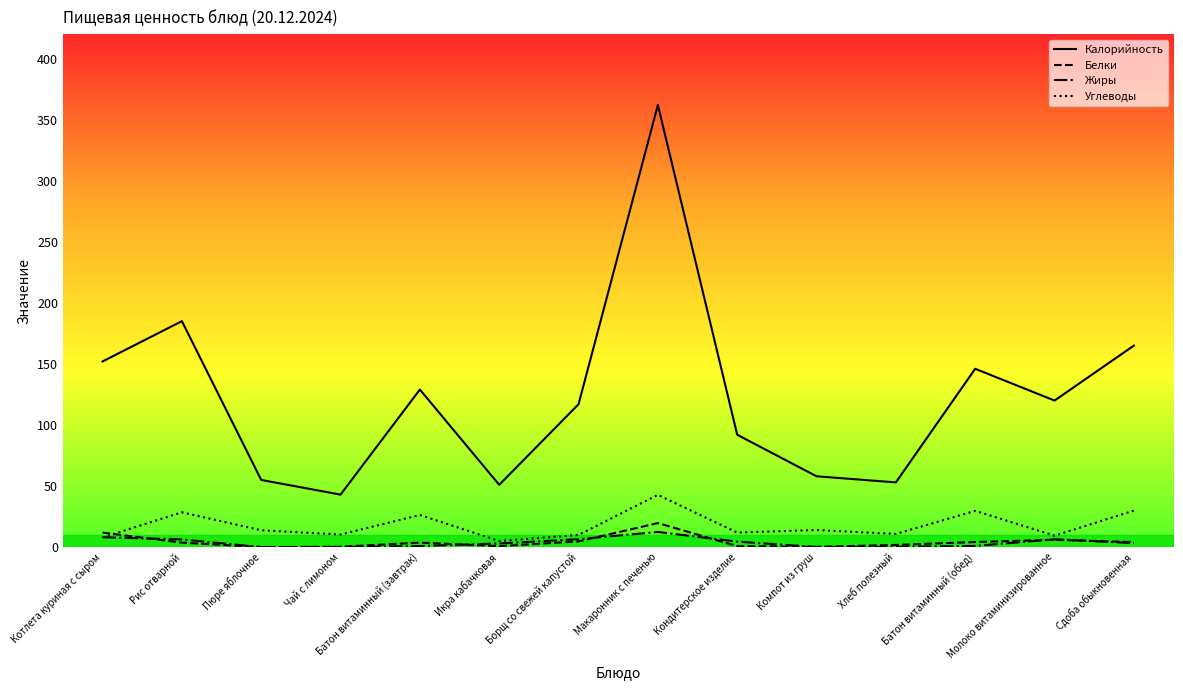

What is the difference between the maximum and minimum values in the Жиры series?

12.4